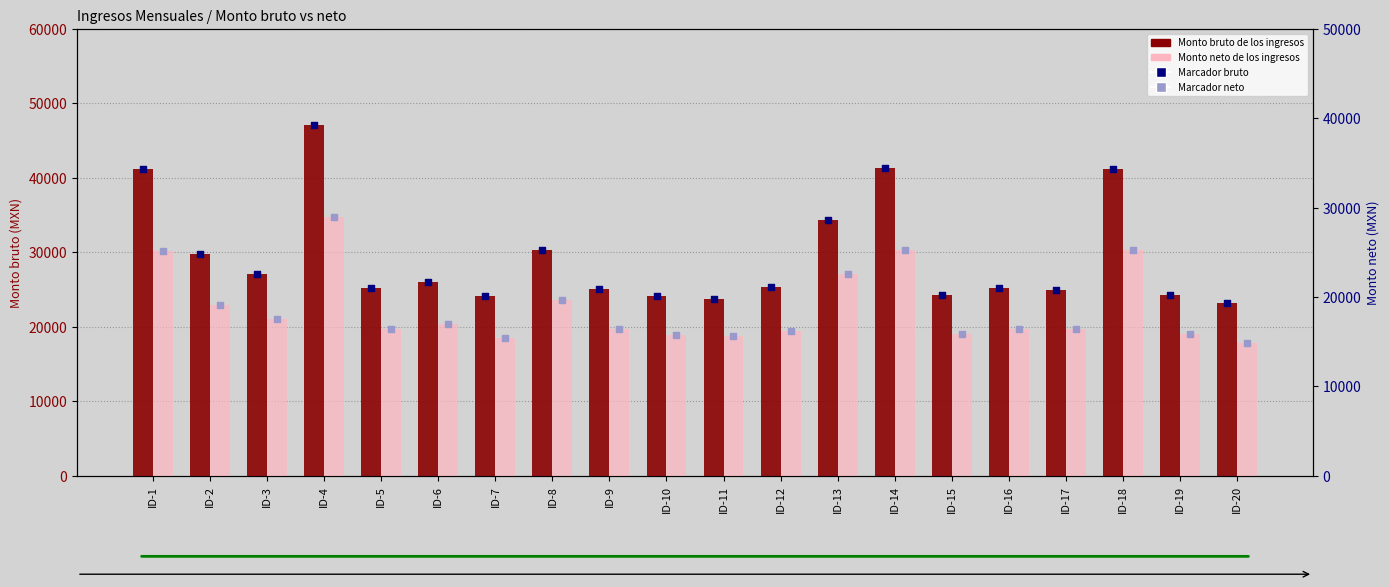

What is the total value across all series at ID-1?

71403.1